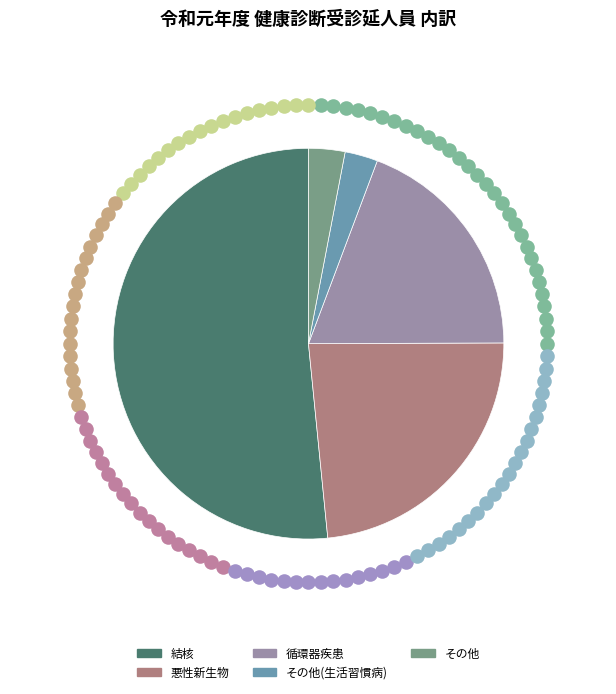

Is the sum of その他(生活習慣病) and 結核 greater than half?

Yes